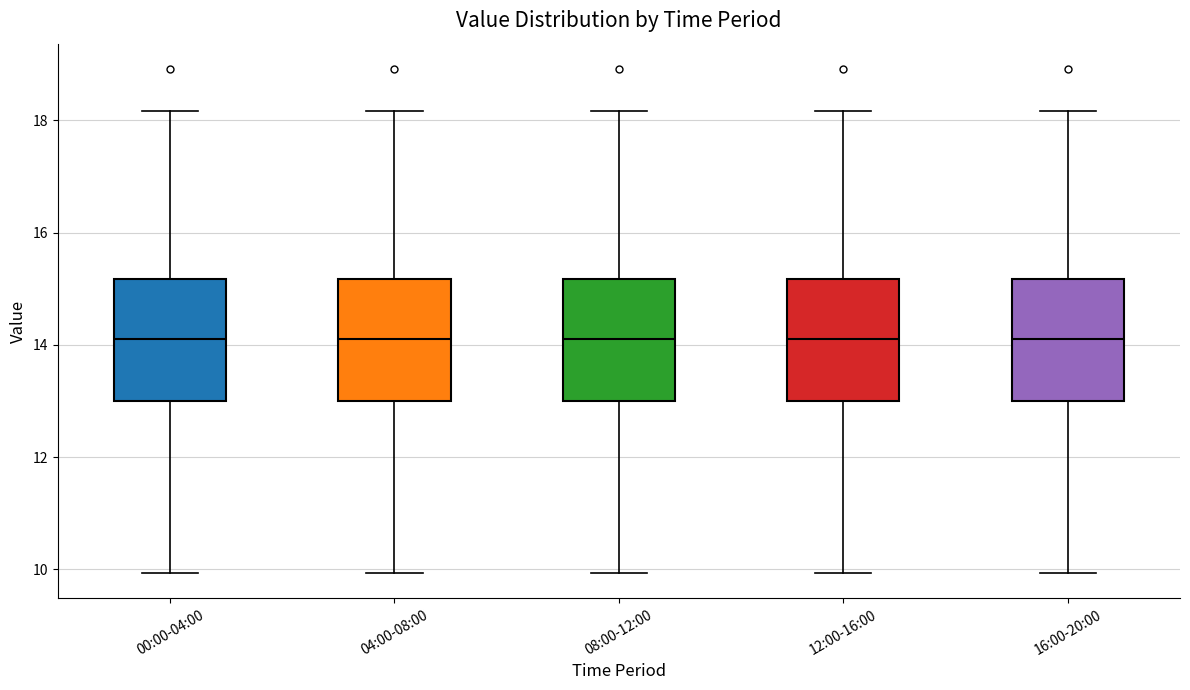

Where does the median line of the box for 00:00-04:00 sit on the y-axis? The values are not printed on the chart, so give them approximately, as read against the axis.

14.2